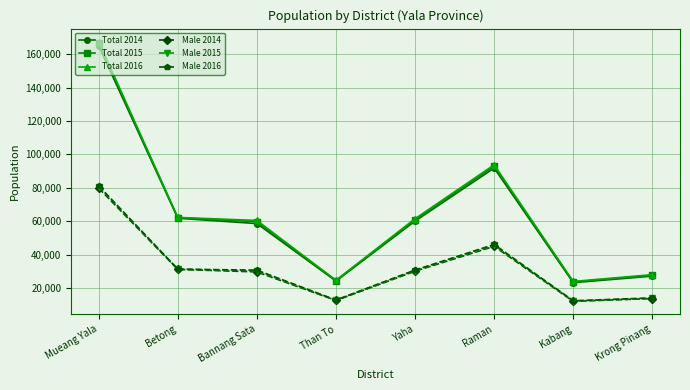

What is the total value across all series at Mueang Yala?

740956